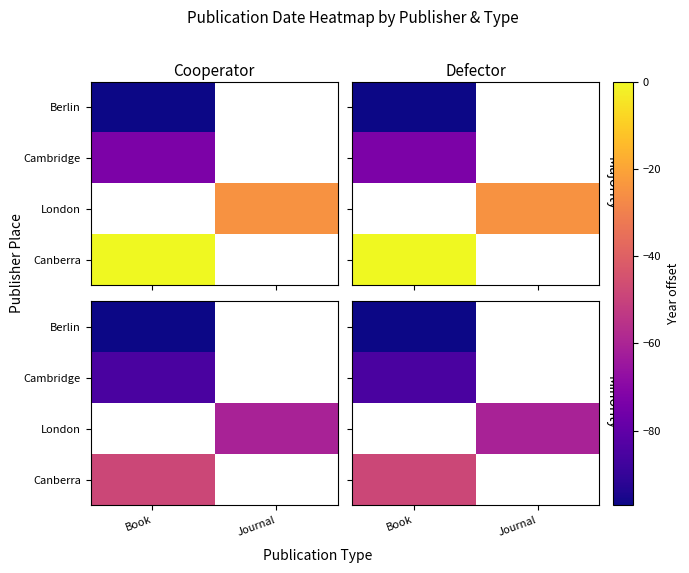

The value of Cambridge at Book is -114.3. True or false?

False